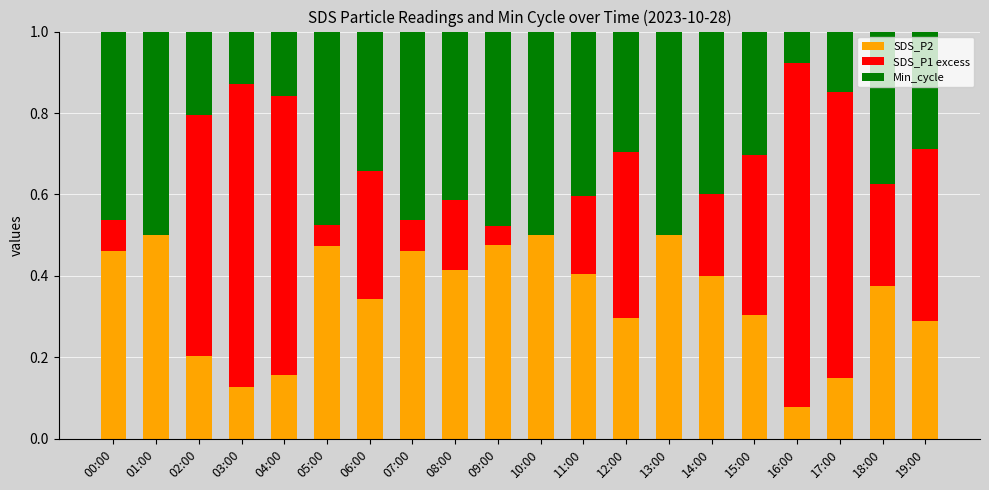

What is the total value across all series at 04:00?

1.0